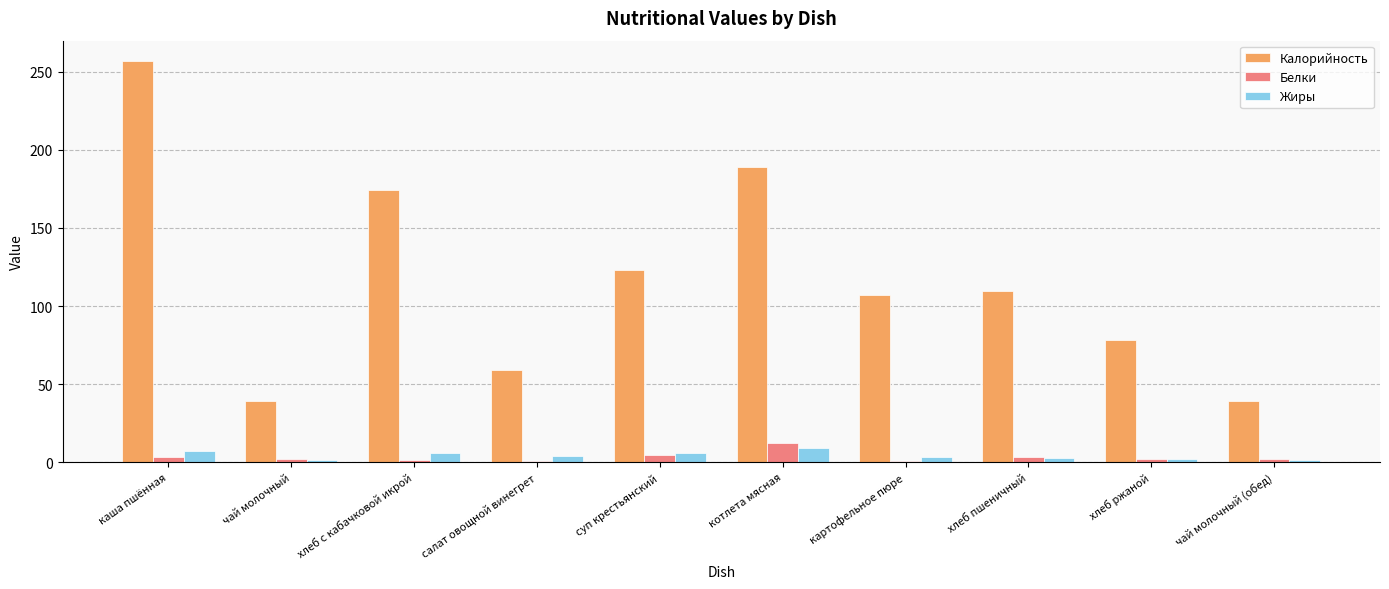

What is the difference between the maximum and minimum values in the Калорийность series?

217.9